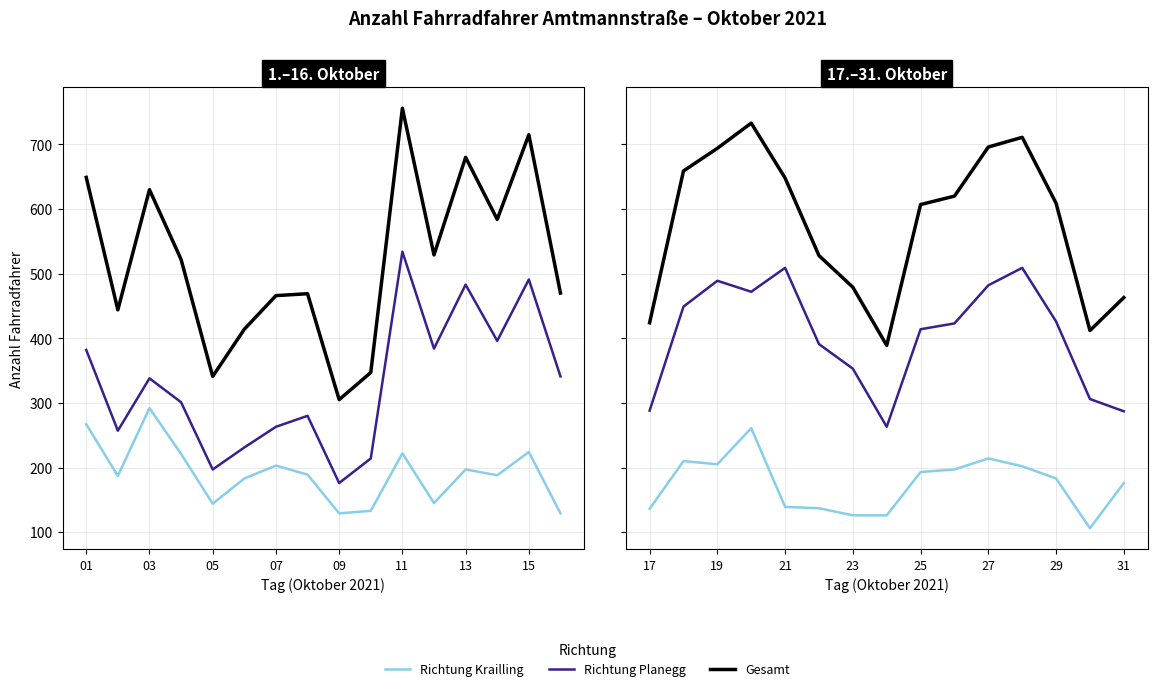

Which series has the largest total across all categories?

Gesamt